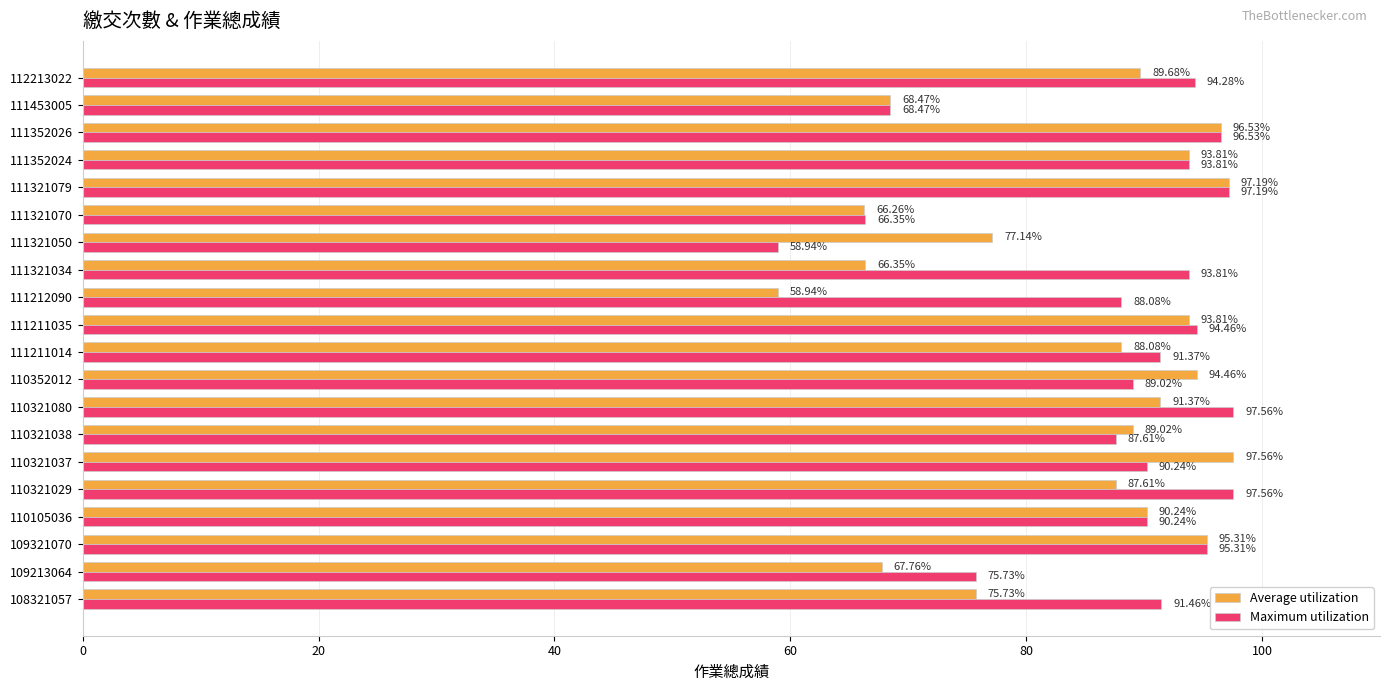

At 108321057, list the series in order from largest to smallest.

Maximum utilization, Average utilization